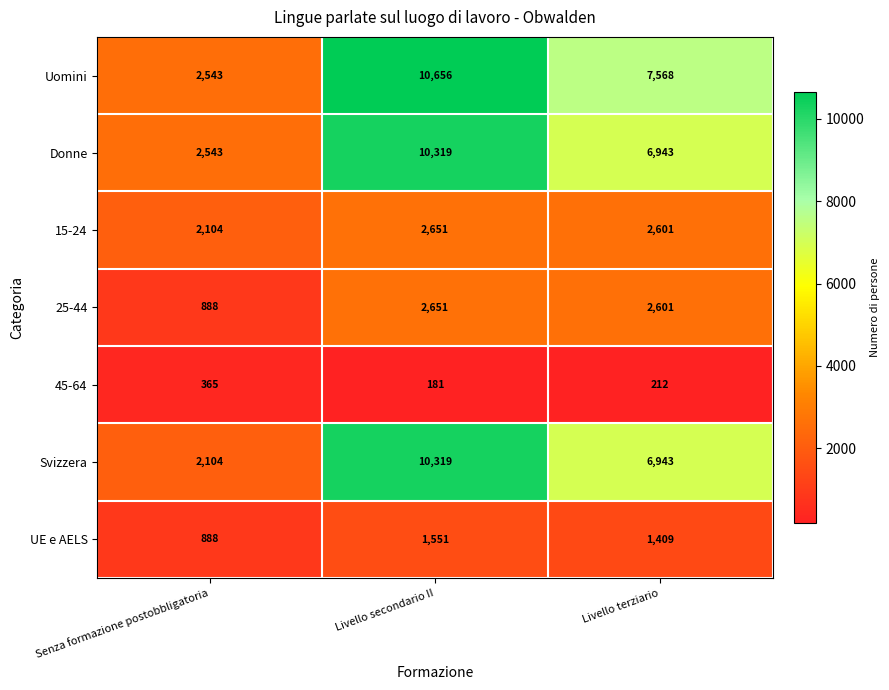

Reading left to right, list all the values displayed in this chart.

Uomini: 2543	10656	7568
Donne: 2543	10319	6943
15-24: 2104	2651	2601
25-44: 888	2651	2601
45-64: 365	181	212
Svizzera: 2104	10319	6943
UE e AELS: 888	1551	1409